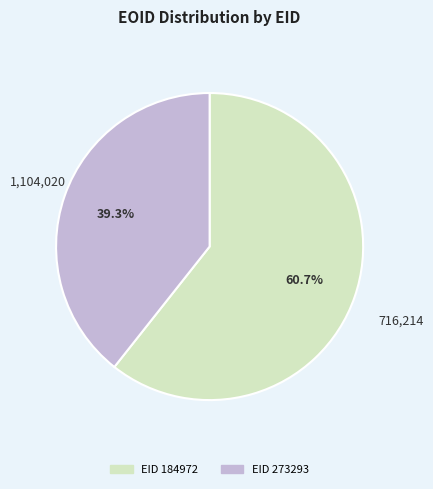

Is there a majority slice in this chart?

Yes